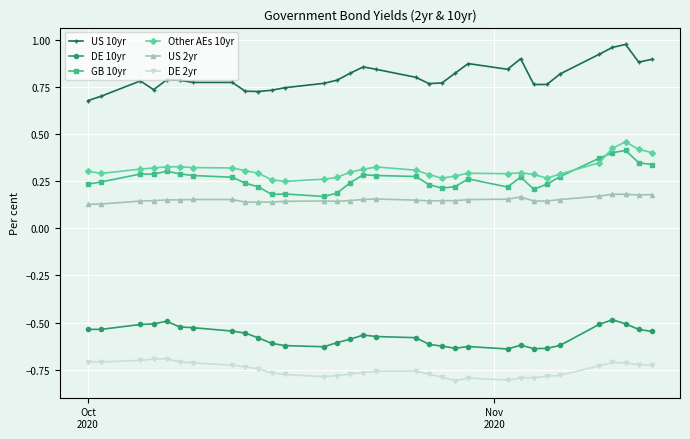

True or false: Other AEs 10yr has more than 1 interior local peaks.

True